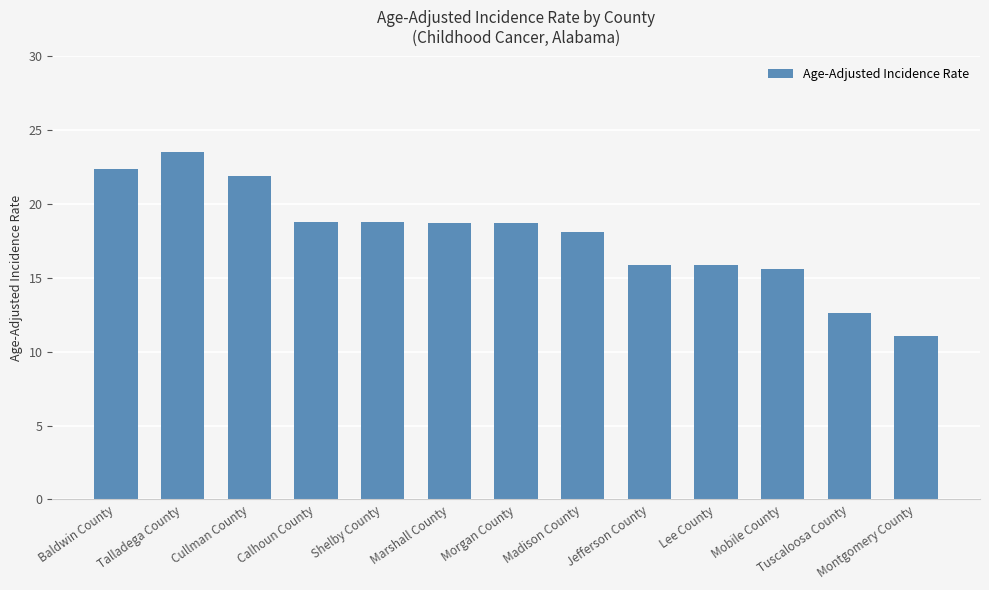

What is the label of the 13th bar from the left?

Montgomery County